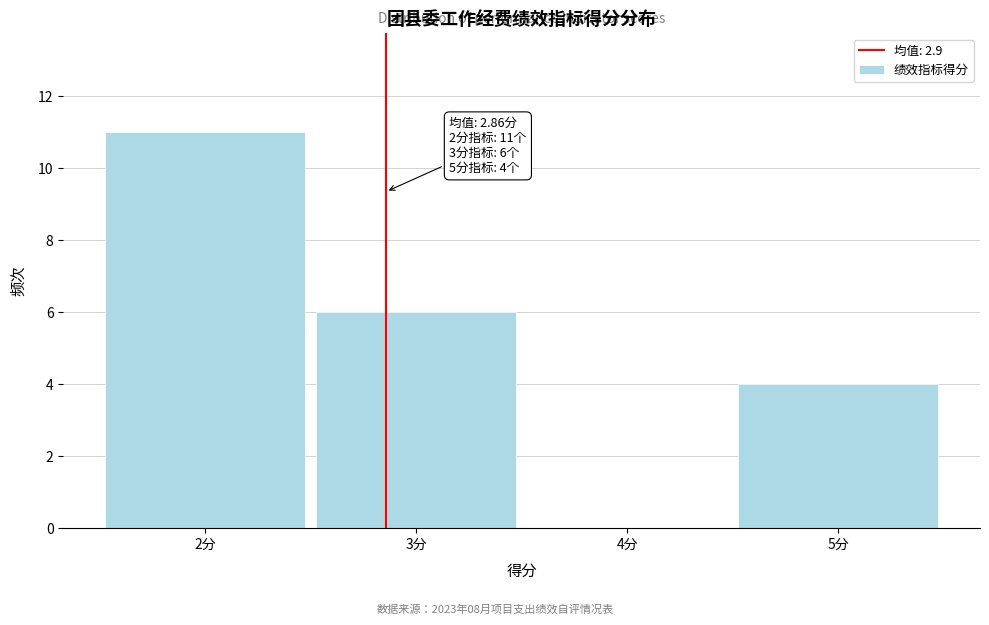

Over which range of the x-axis is the bar tallest?

1.5 to 2.5